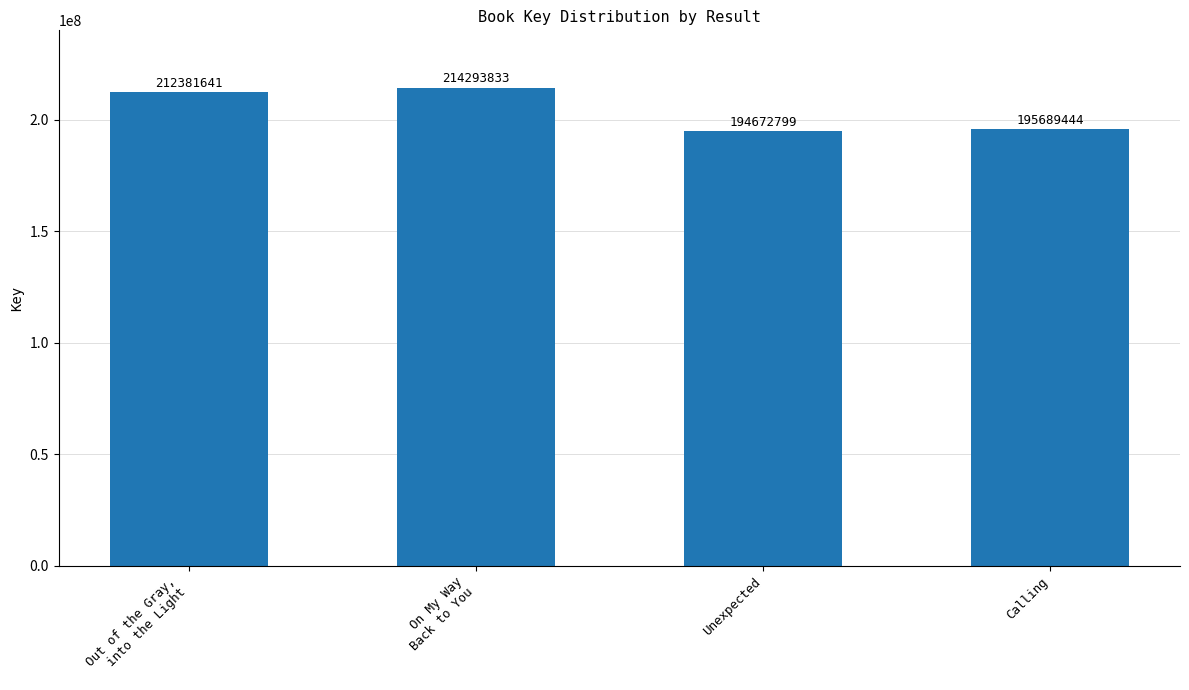

Reading left to right, transcribe all the data shown in this chart.

212381641	214293833	194672799	195689444